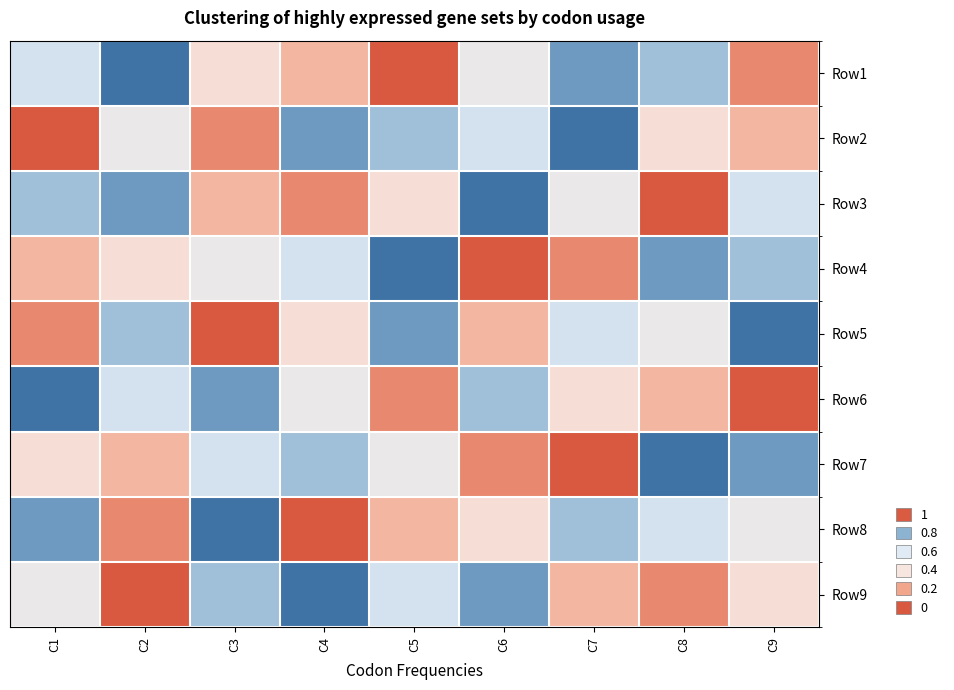

At how many categories does at least one series exceed 0?

9